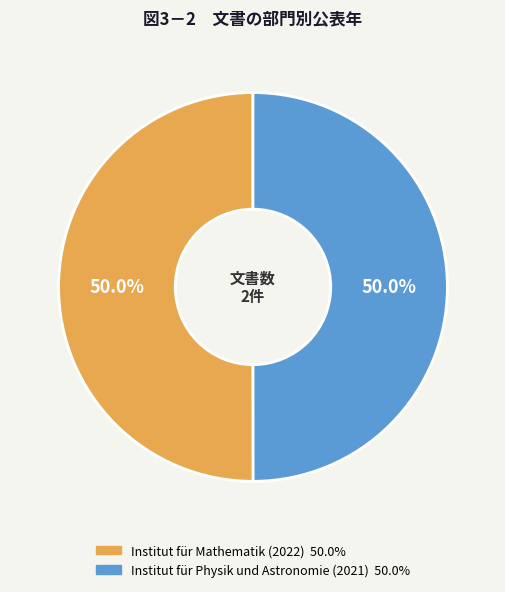

The Institut für Physik und Astronomie (2021) slice represents 50% of the pie. True or false?

True